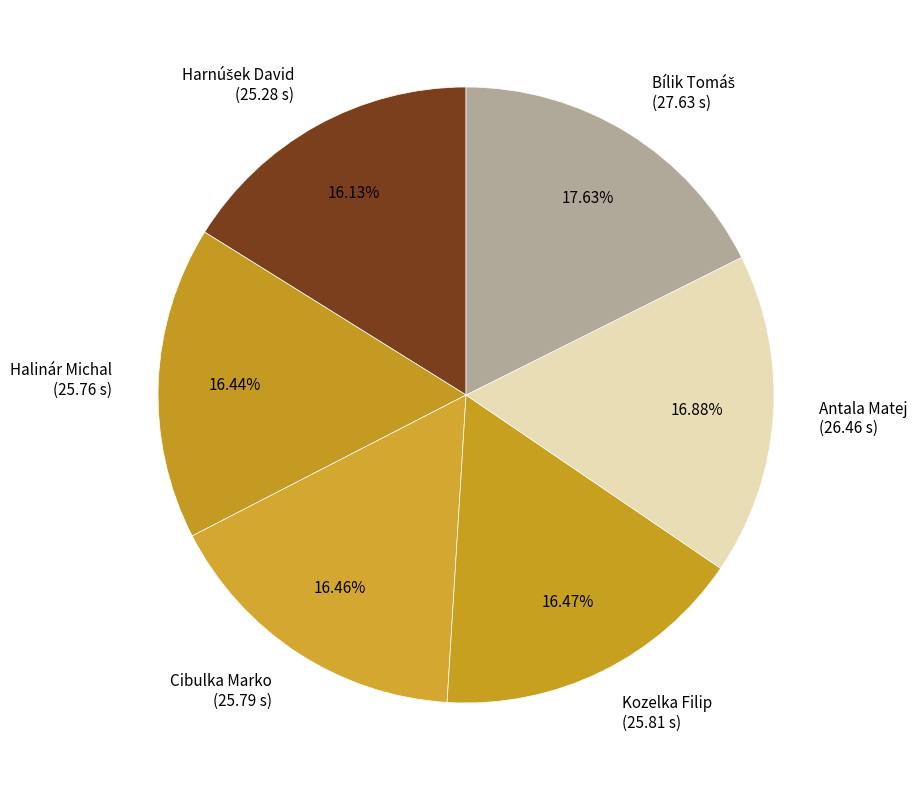

Is there a majority slice in this chart?

No